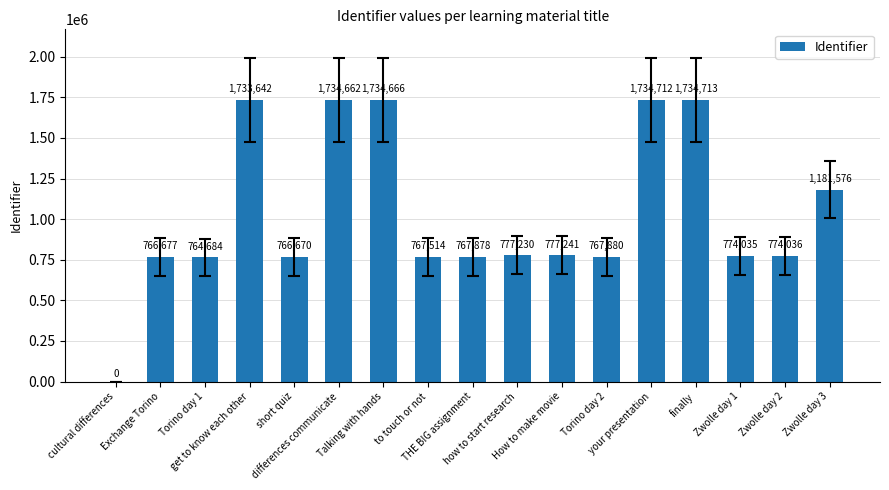

Where does the data first go above 774036?

get to know each other